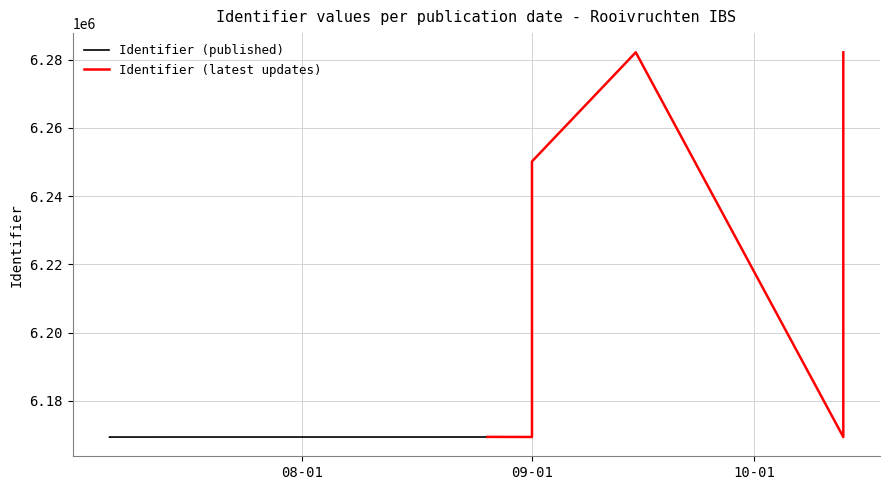

True or false: the data has more than 2 interior local peaks.

False